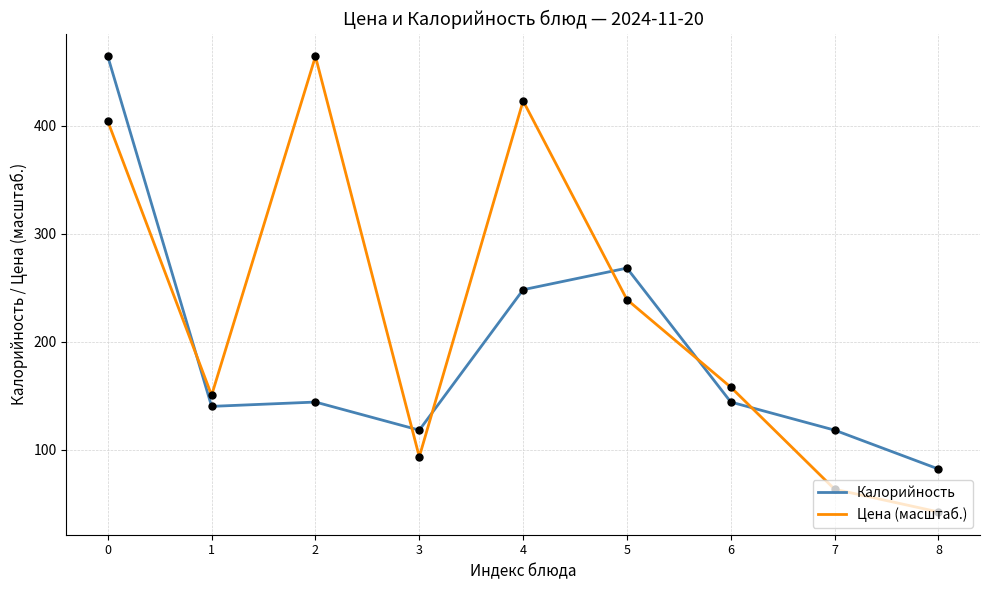

What are all the series names shown in the legend?

Калорийность, Цена (масштаб.)